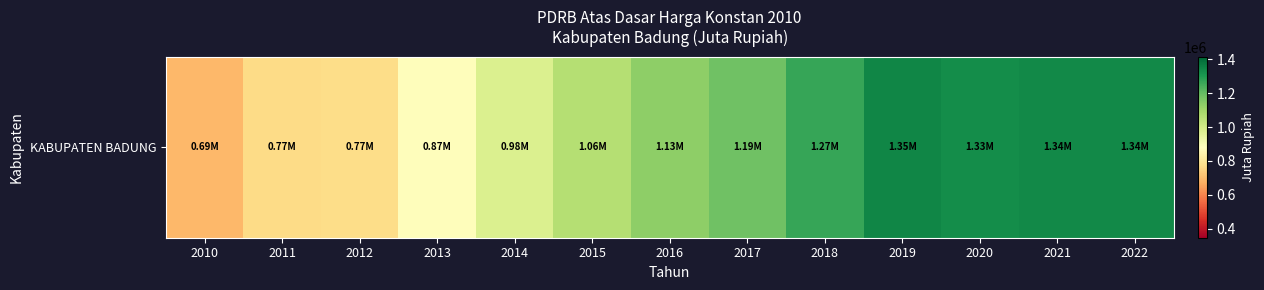

What is the change in value from 2010 to 2015?

+370304.1